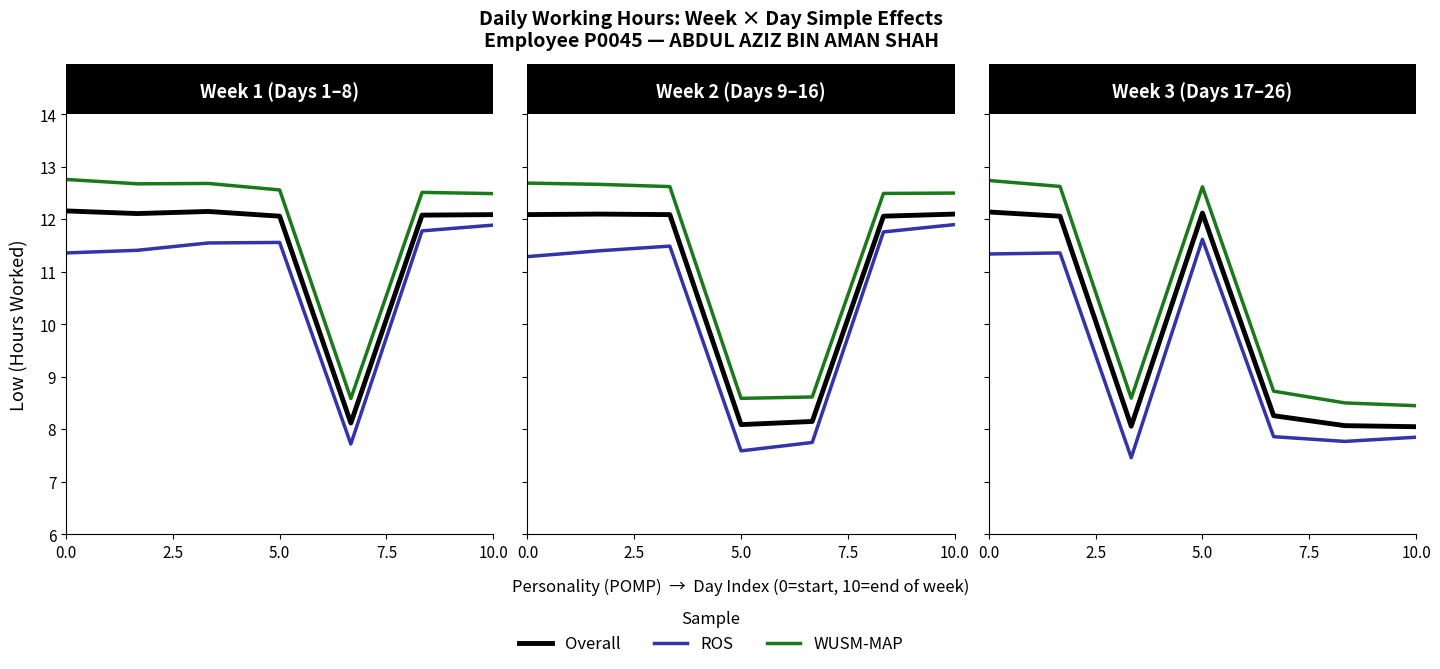

True or false: Overall has a value of 1.7 at 5.0.

False